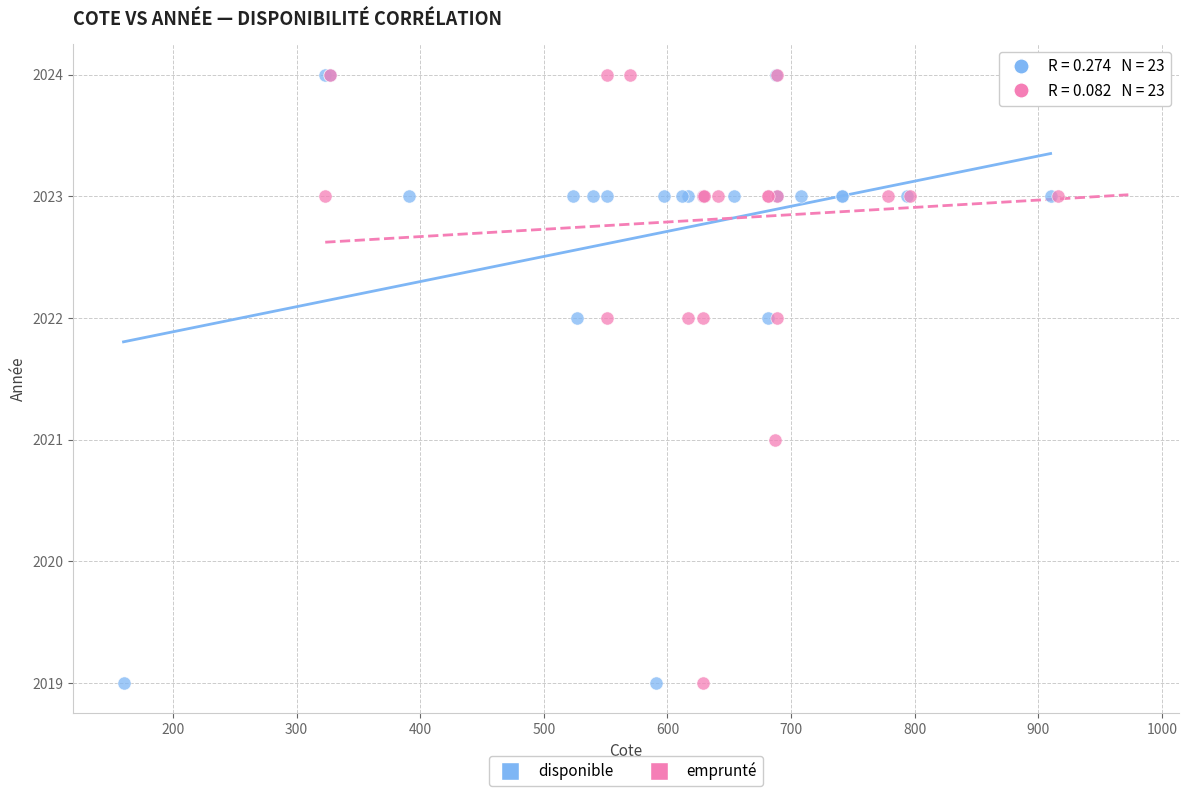

Which series has the largest Y range (max minus min)?

disponible